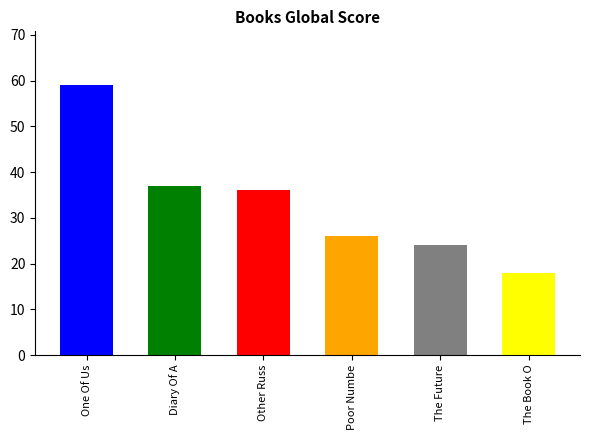

How many values exceed 36?

2